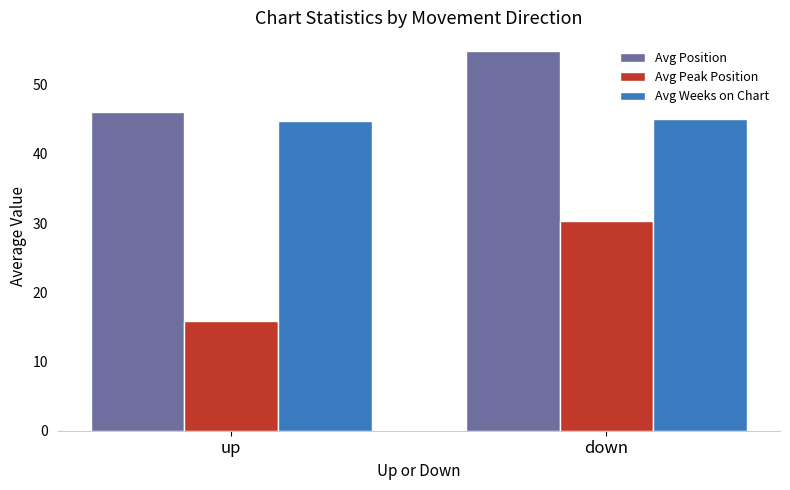

What is the total value across all series at down?

130.3